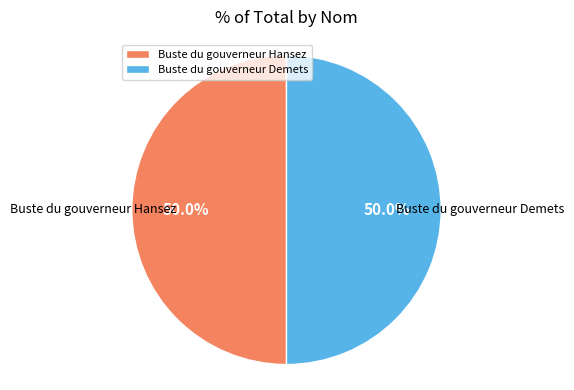

What portion of the pie excludes Buste du gouverneur Demets?

50.0%